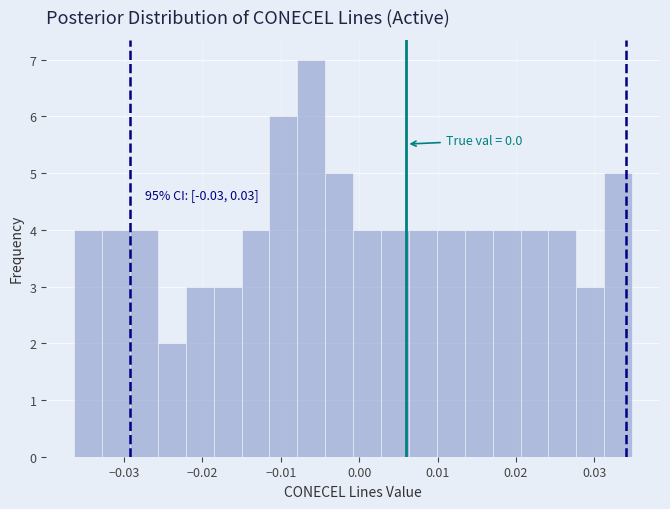

Read against the x-axis, roughly where is the centre of the tallest bar?

-0.006